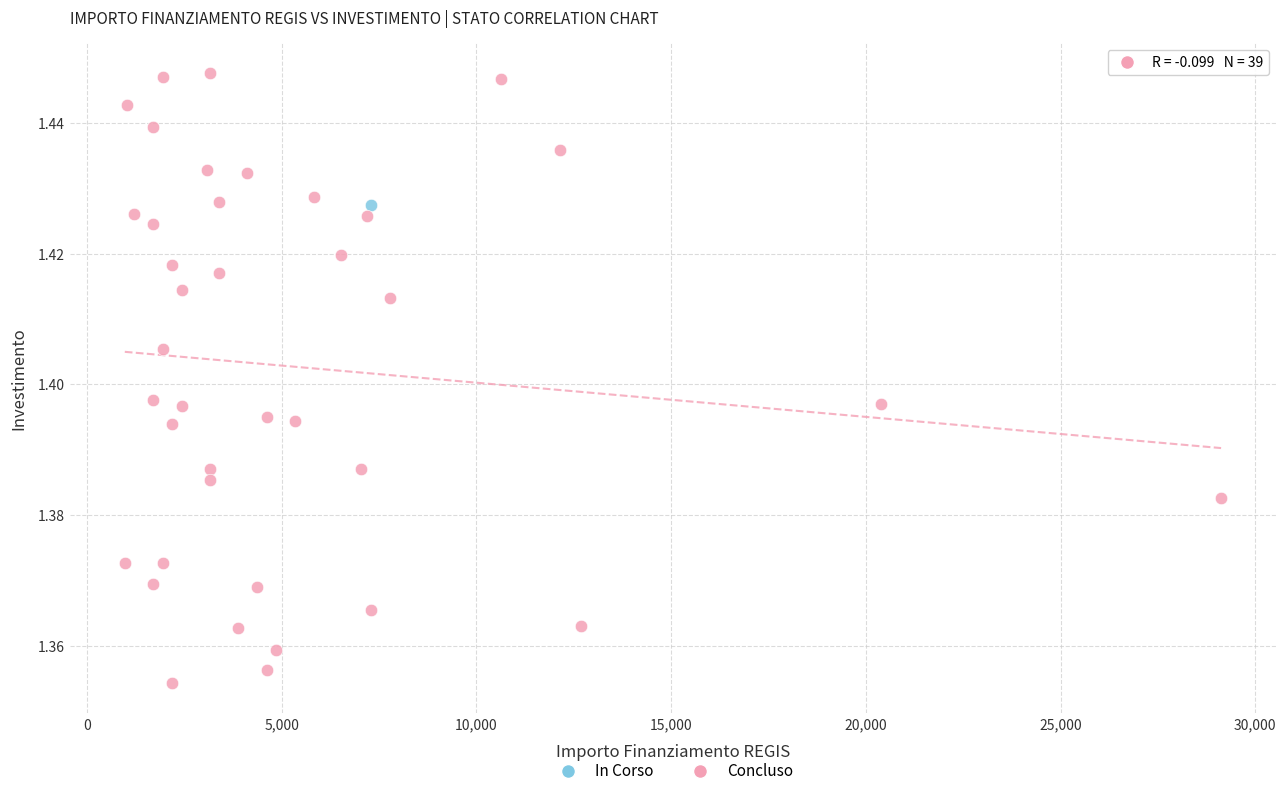

What are all the series names shown in the legend?

In Corso, Concluso